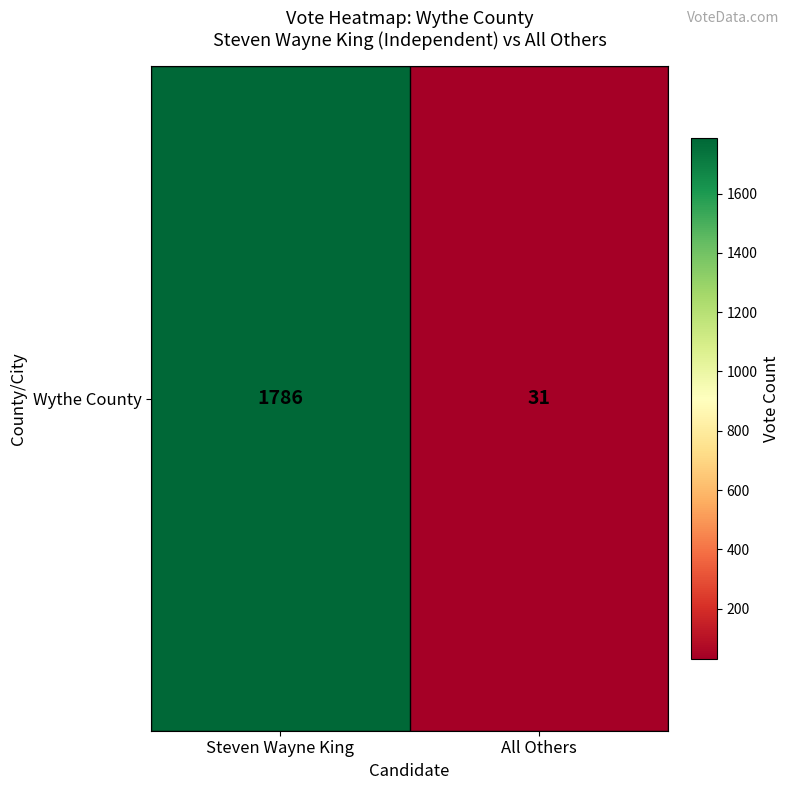

List the labels in order of value, smallest first.

All Others, Steven Wayne King